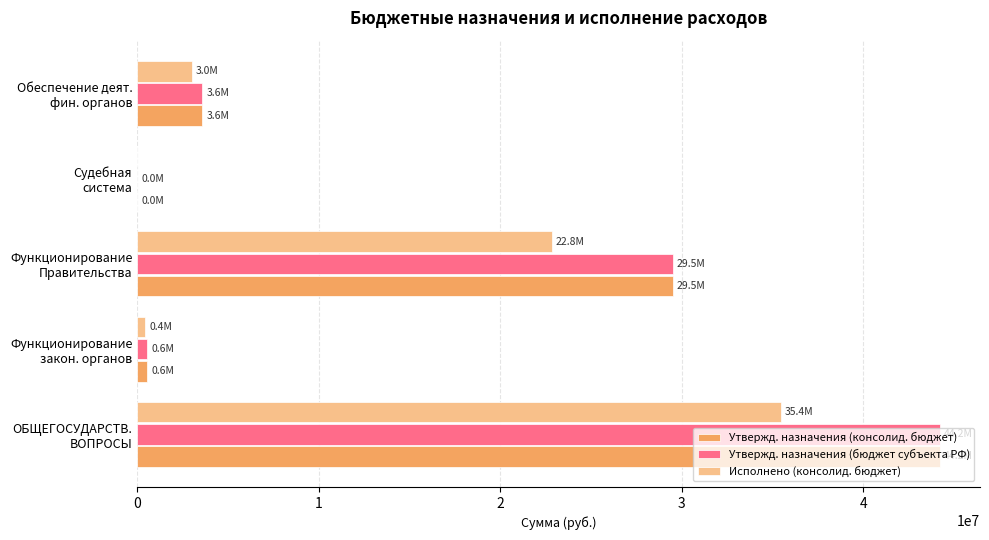

What is the sum of all Утвержд. назначения (бюджет субъекта РФ) values?

77868925.5